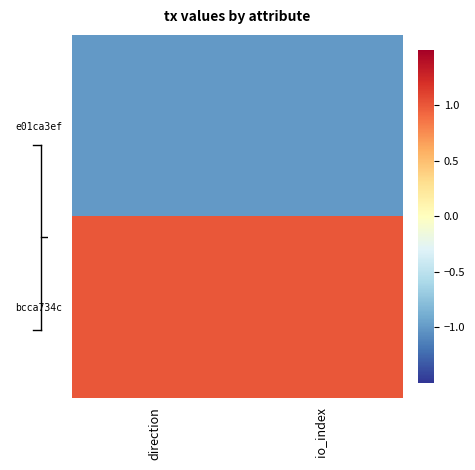

How many series are shown in this chart?

2